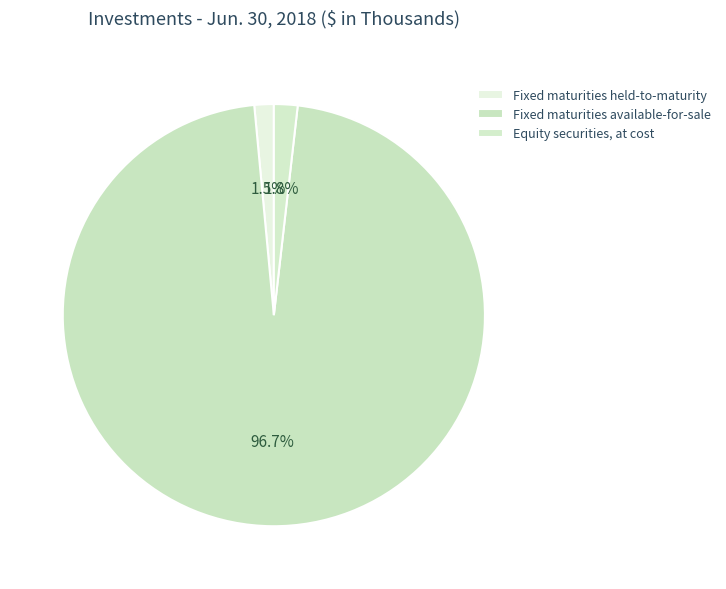

Does Fixed maturities held-to-maturity account for over 50% of the chart?

No